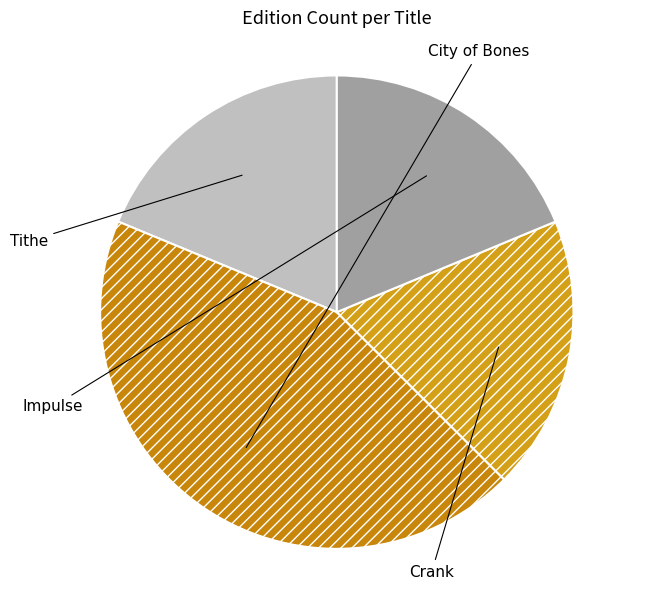

Which slice is the largest?

City of Bones